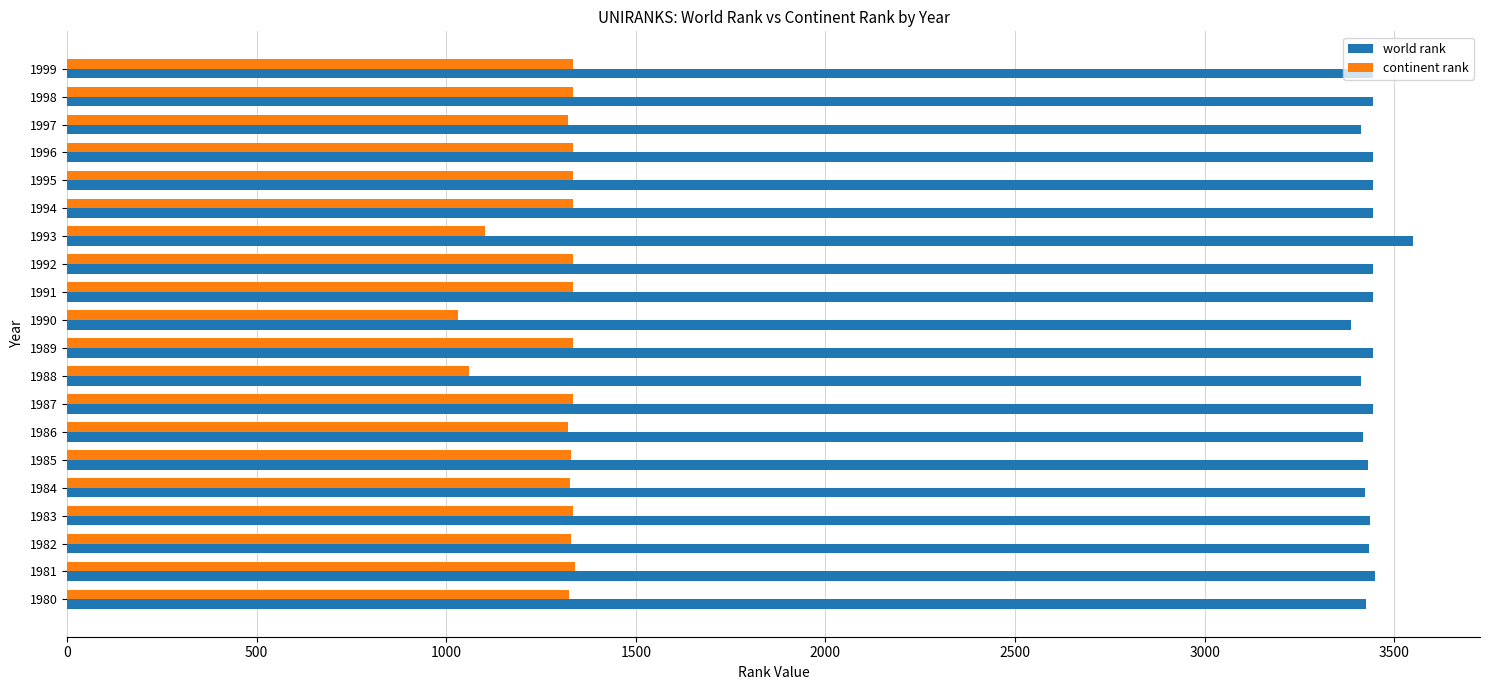

Is the value of continent rank at 1986 greater than the value of world rank at 1984?

No